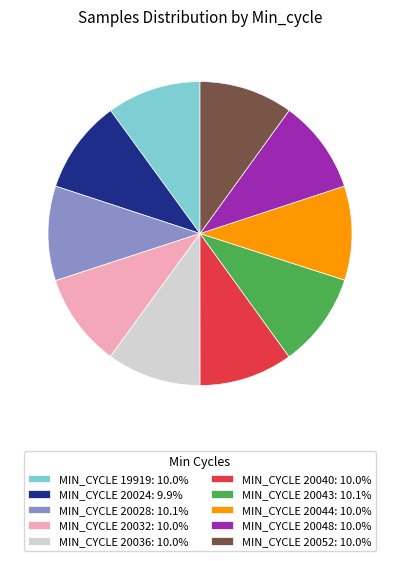

Is there a majority slice in this chart?

No